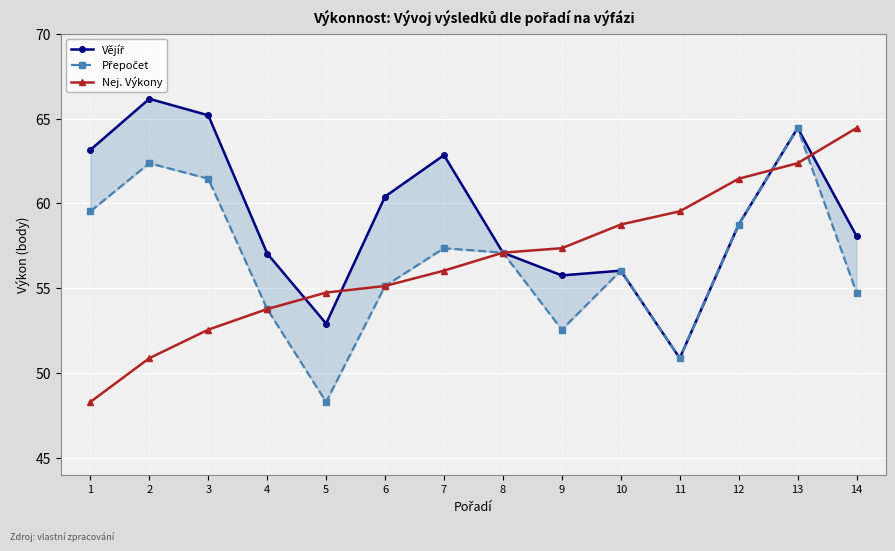

Which series has the largest range (max minus min)?

Přepočet